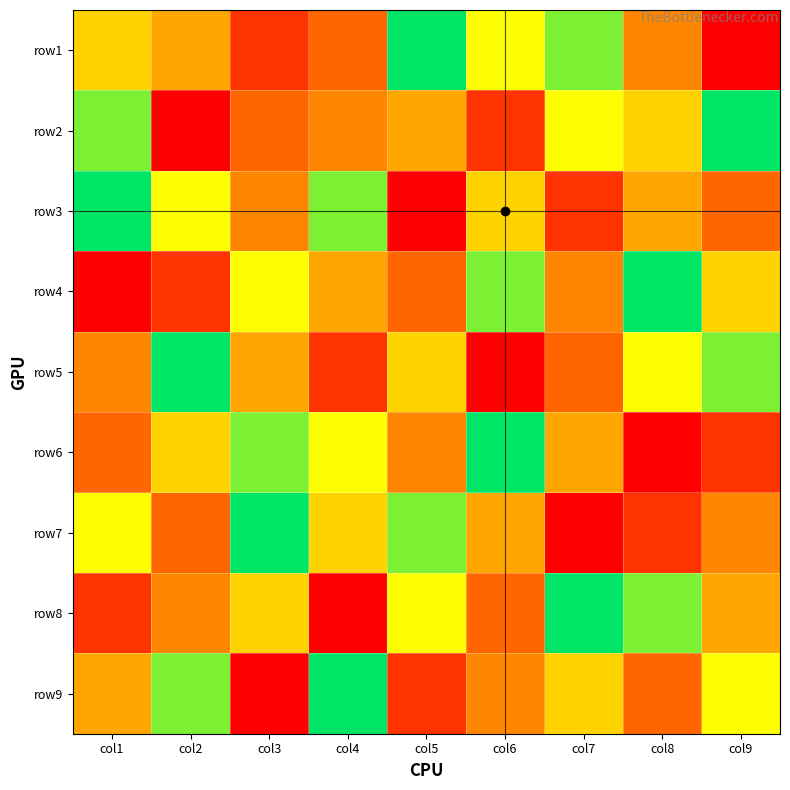

Reading left to right, extract all data points from this chart.

row1: col1=6	col2=5	col3=2	col4=3	col5=9	col6=7	col7=8	col8=4	col9=1
row2: col1=8	col2=1	col3=3	col4=4	col5=5	col6=2	col7=7	col8=6	col9=9
row3: col1=9	col2=7	col3=4	col4=8	col5=1	col6=6	col7=2	col8=5	col9=3
row4: col1=1	col2=2	col3=7	col4=5	col5=3	col6=8	col7=4	col8=9	col9=6
row5: col1=4	col2=9	col3=5	col4=2	col5=6	col6=1	col7=3	col8=7	col9=8
row6: col1=3	col2=6	col3=8	col4=7	col5=4	col6=9	col7=5	col8=1	col9=2
row7: col1=7	col2=3	col3=9	col4=6	col5=8	col6=5	col7=1	col8=2	col9=4
row8: col1=2	col2=4	col3=6	col4=1	col5=7	col6=3	col7=9	col8=8	col9=5
row9: col1=5	col2=8	col3=1	col4=9	col5=2	col6=4	col7=6	col8=3	col9=7